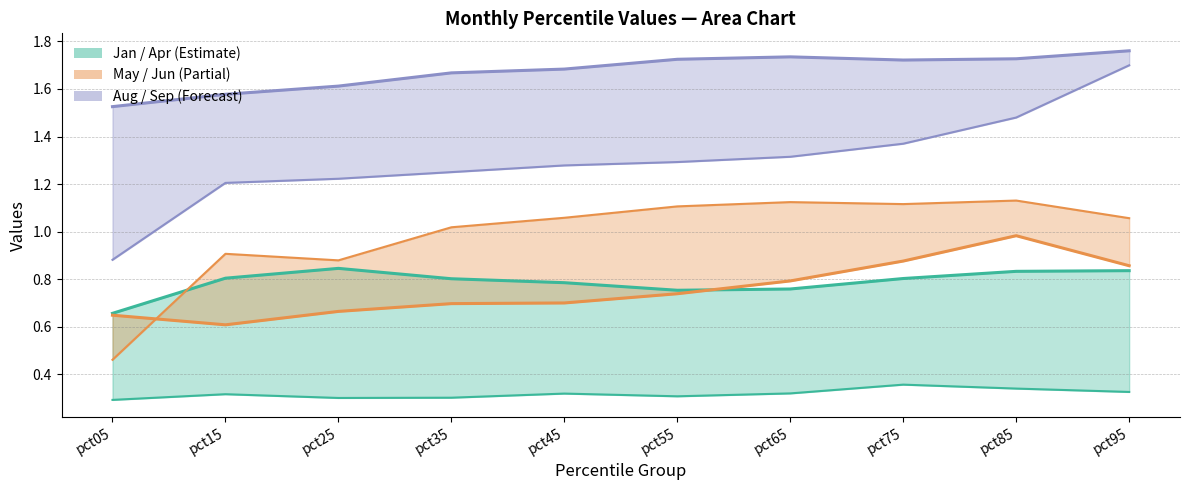

What is the average value of the Apr series?

0.8